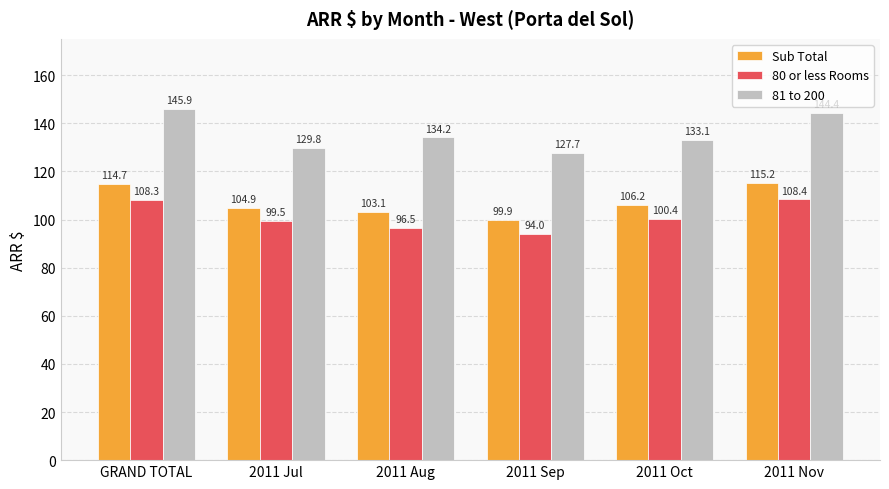

True or false: 80 or less Rooms has a value of 37.5 at 2011 Aug.

False